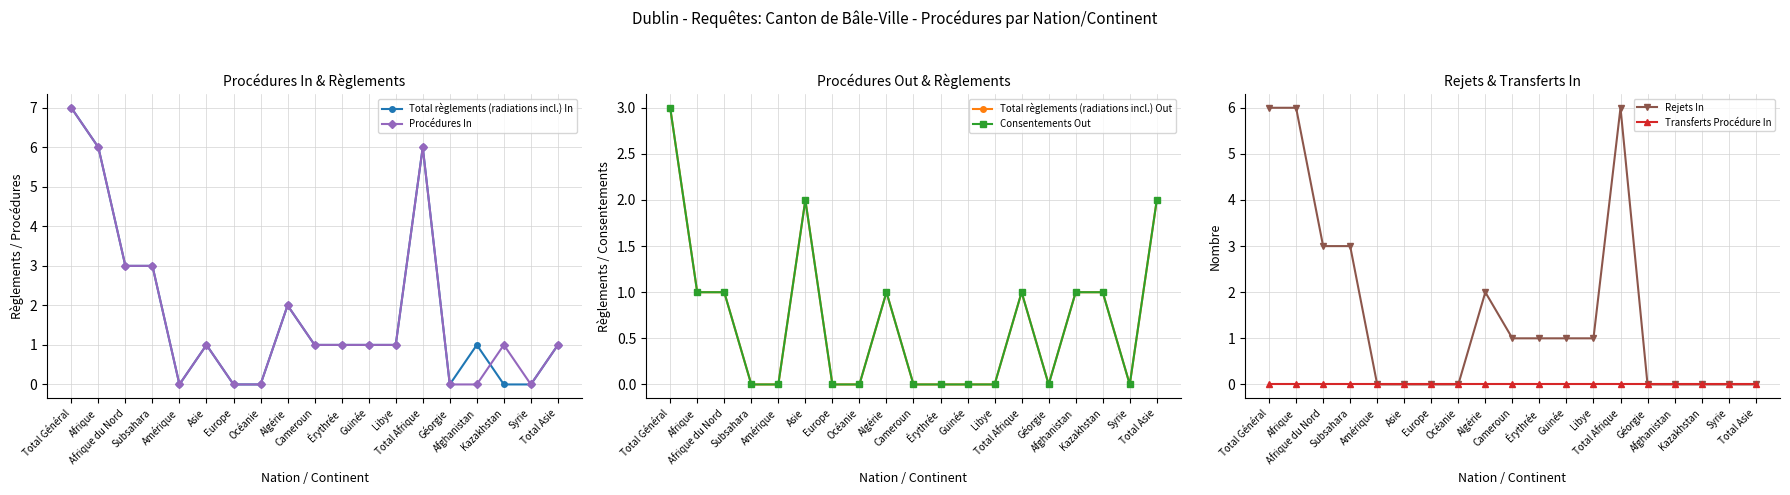

At which category does Consentements Out reach its first local peak?

Asie